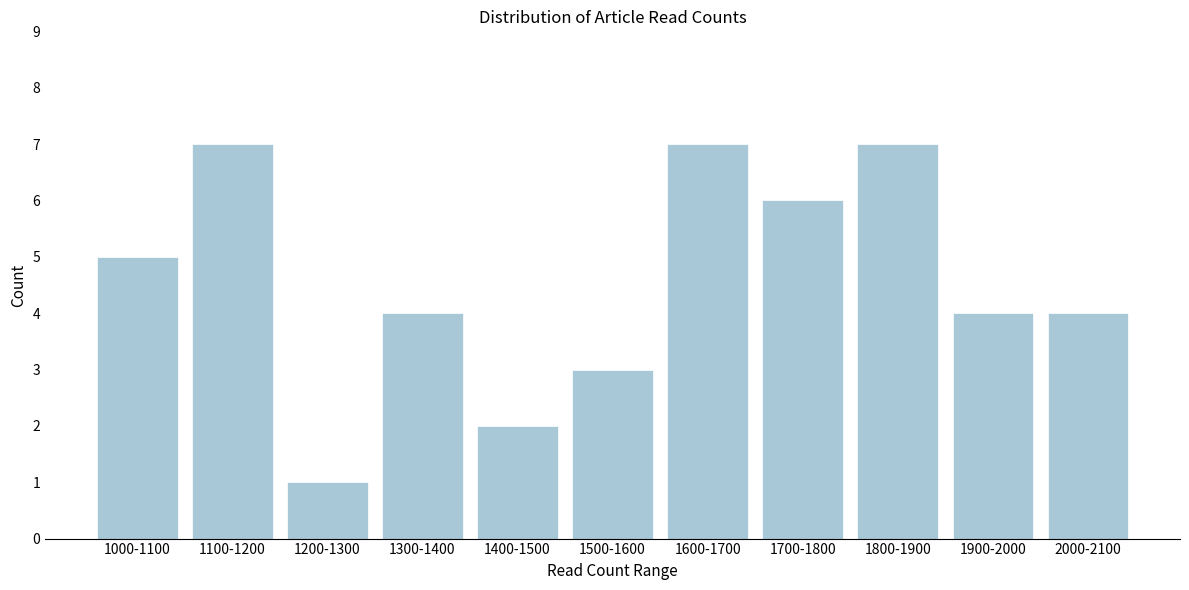

Reading left to right, what are all the values shown in this chart?

5	7	1	4	2	3	7	6	7	4	4